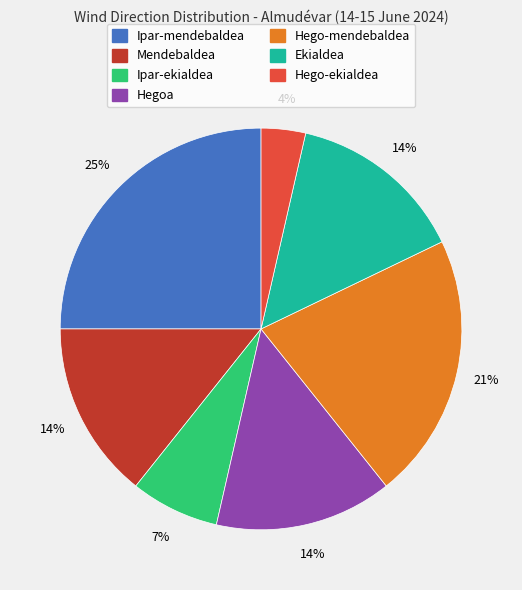

To the nearest percent, what portion does Hegoa represent?

14%